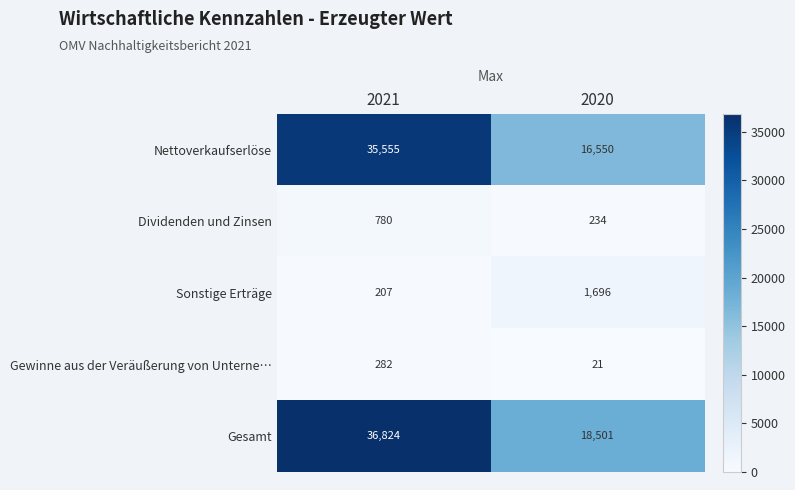

Between 2021 and 2020, which series saw the biggest shift?

Nettoverkaufserlöse